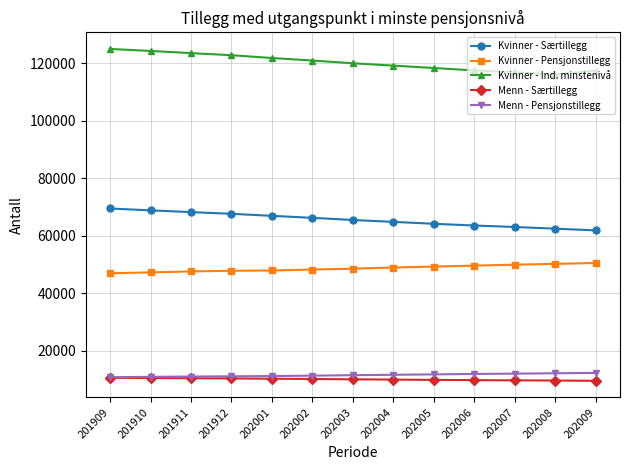

What are all the series names shown in the legend?

Kvinner - Særtillegg, Kvinner - Pensjonstillegg, Kvinner - Ind. minstenivå, Menn - Særtillegg, Menn - Pensjonstillegg